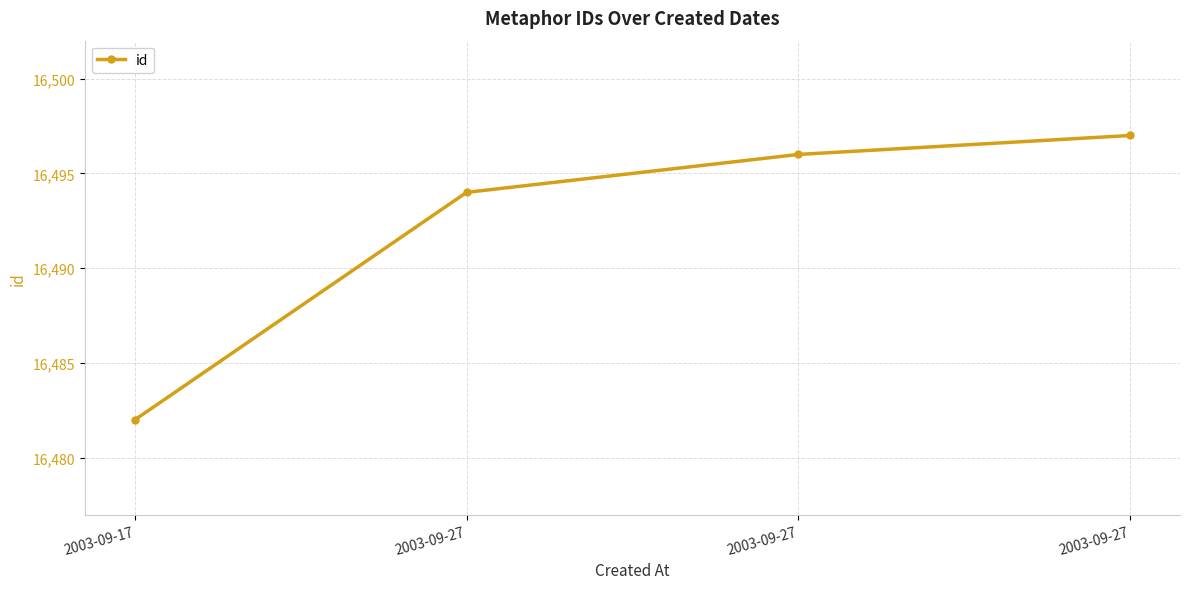

How many values are below 16496?

2